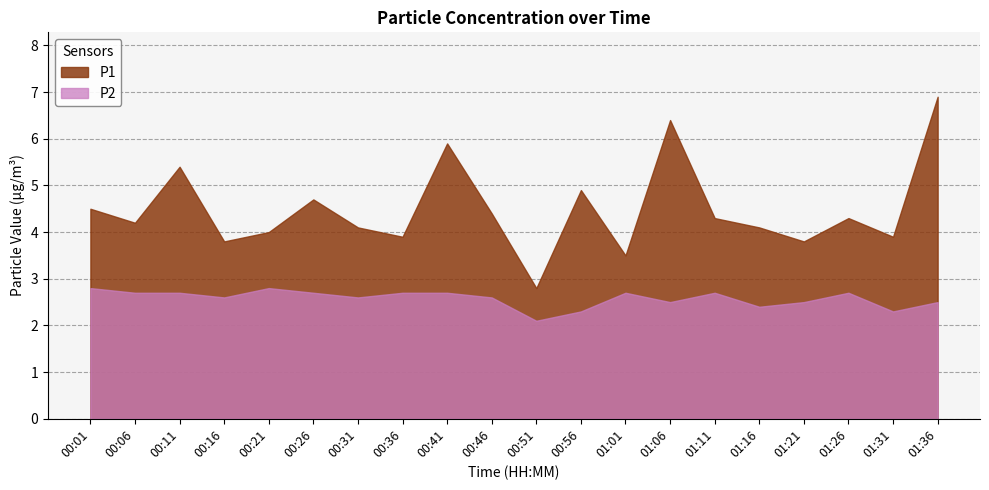

How many data points does each series have?

20